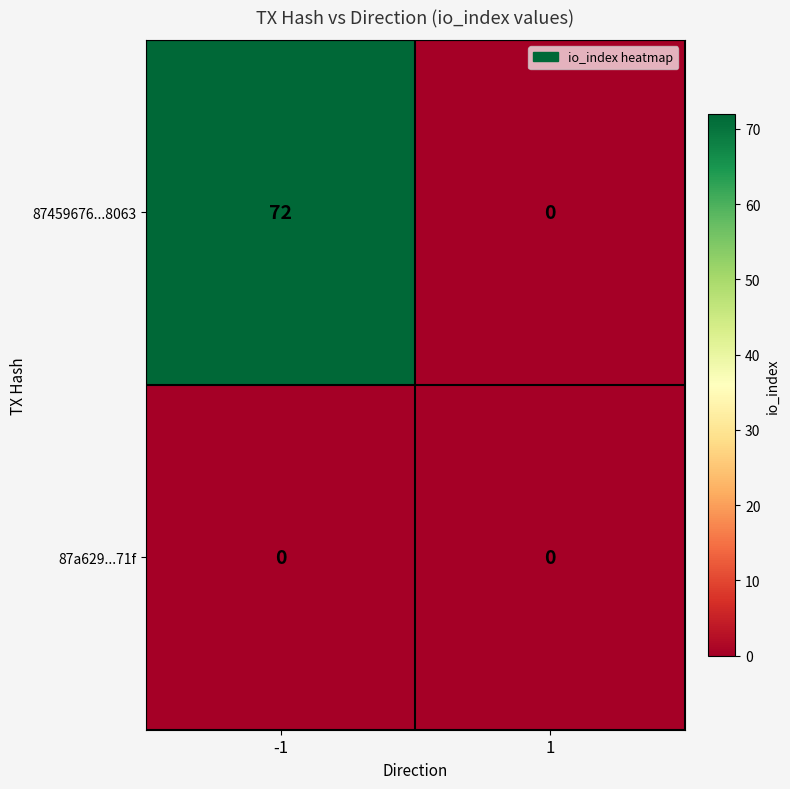

What is the sum of the 87459676...8063 values at 1 and -1?

72